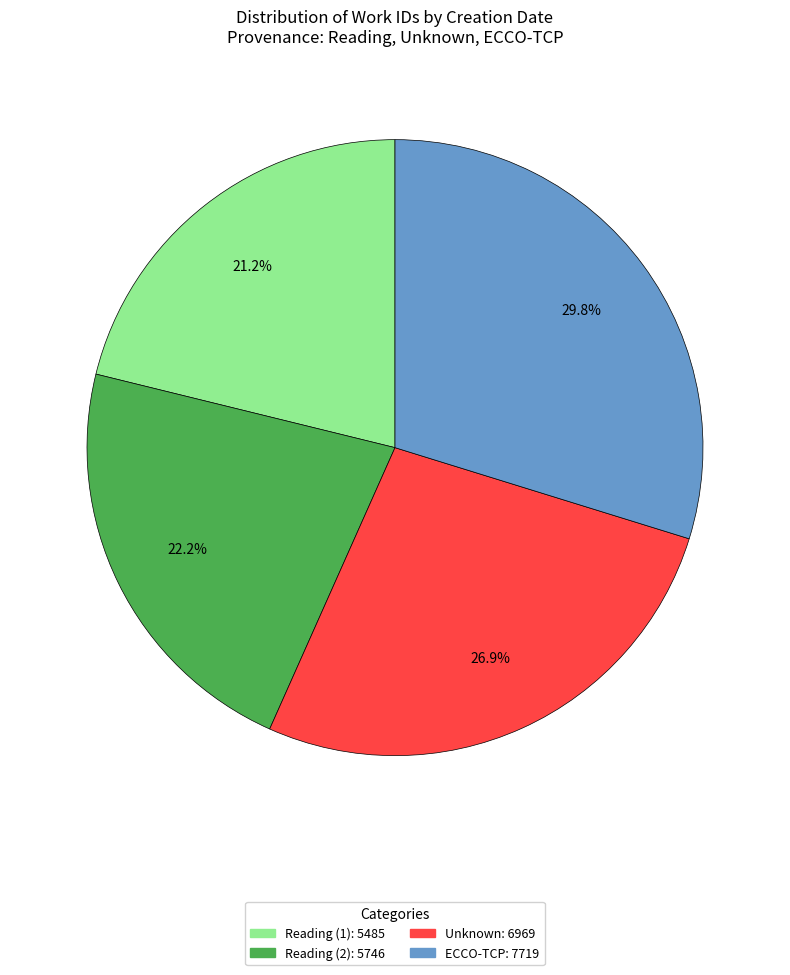

What is the largest slice in the pie chart?

ECCO-TCP: 7719